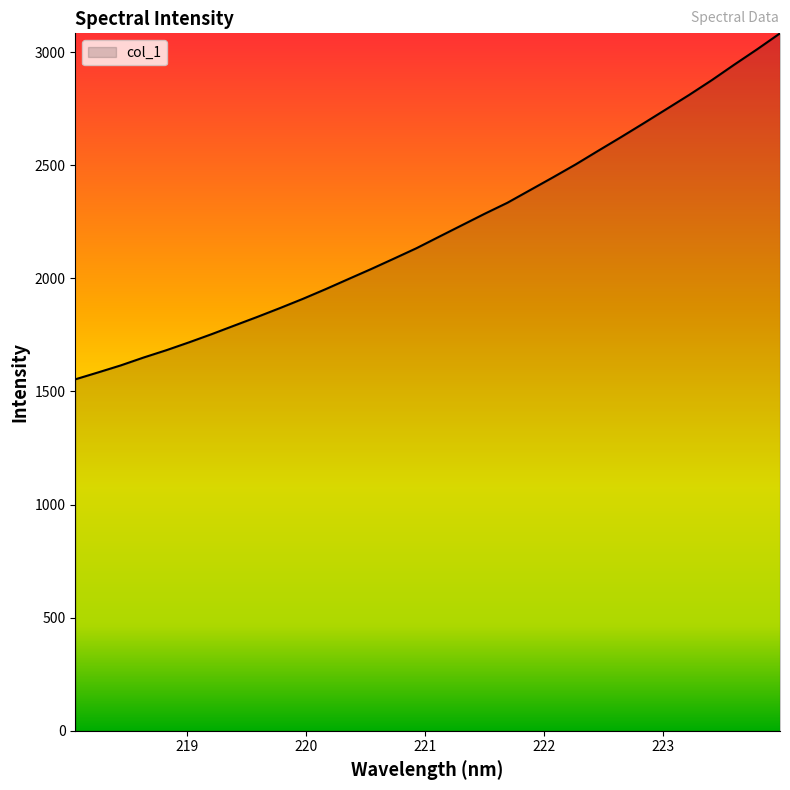

What is the difference between the maximum and second lowest values?

1499.1